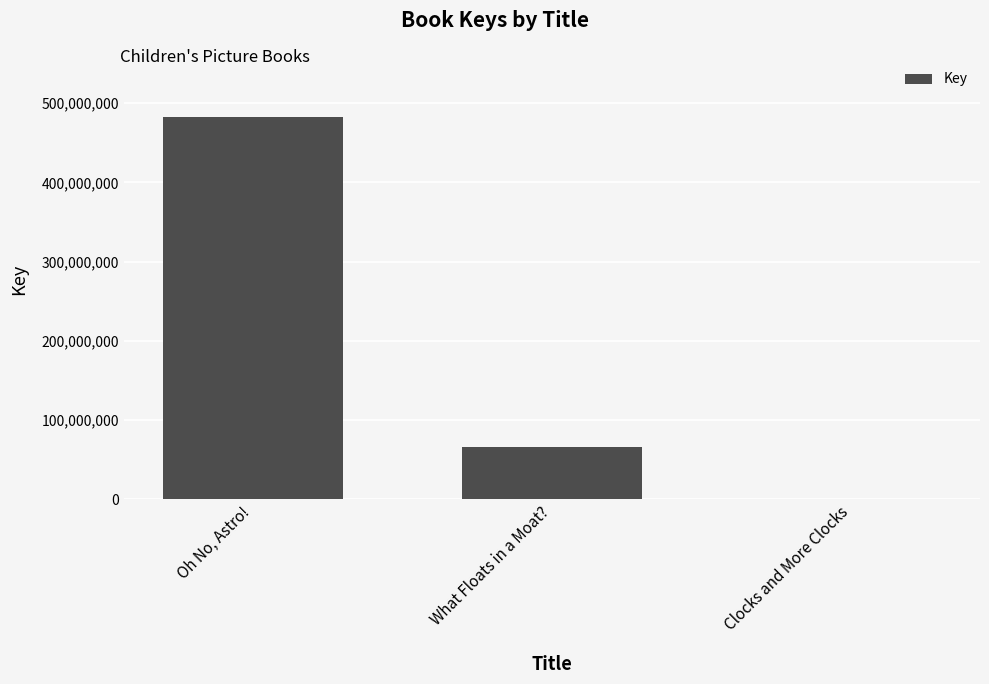

The chart shows a value of 144595933 at Oh No, Astro!. True or false?

False